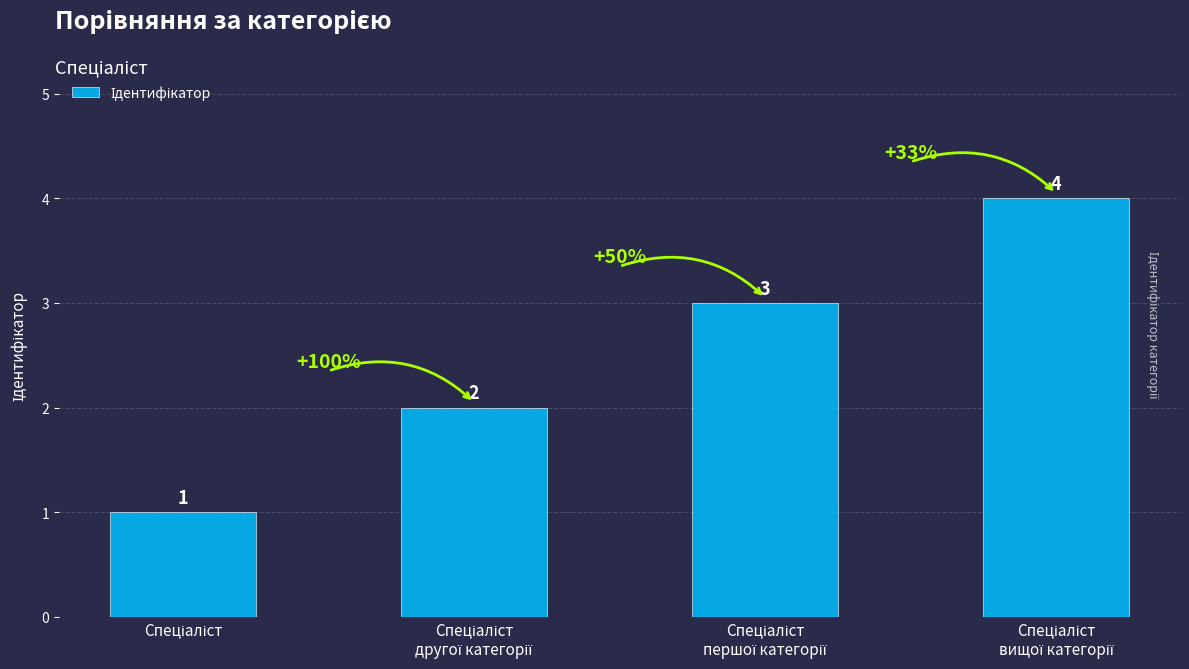

What is the greatest value displayed?

4